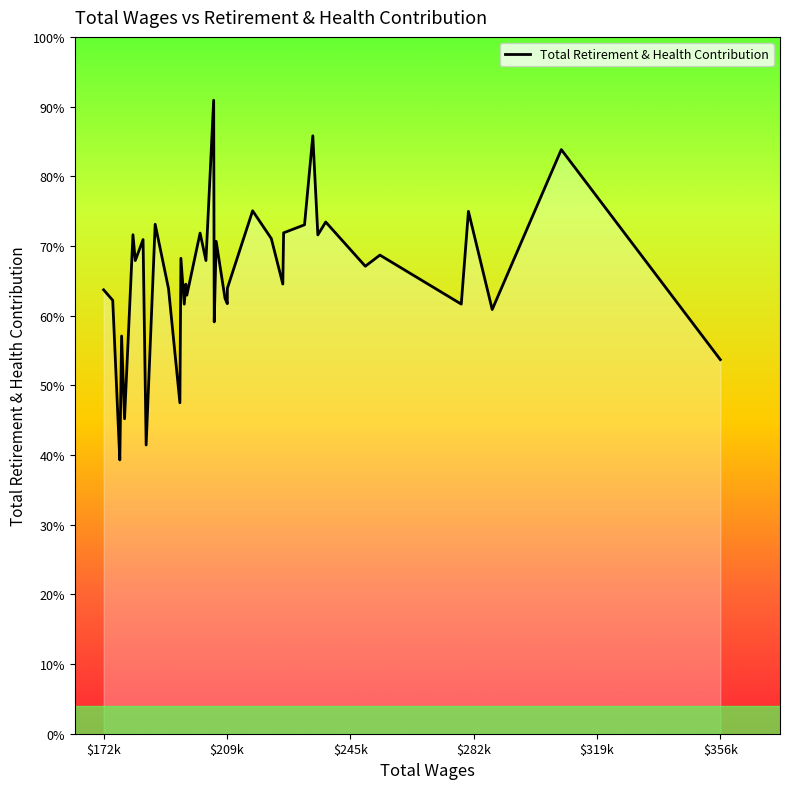

Does the chart have visible grid lines?

No